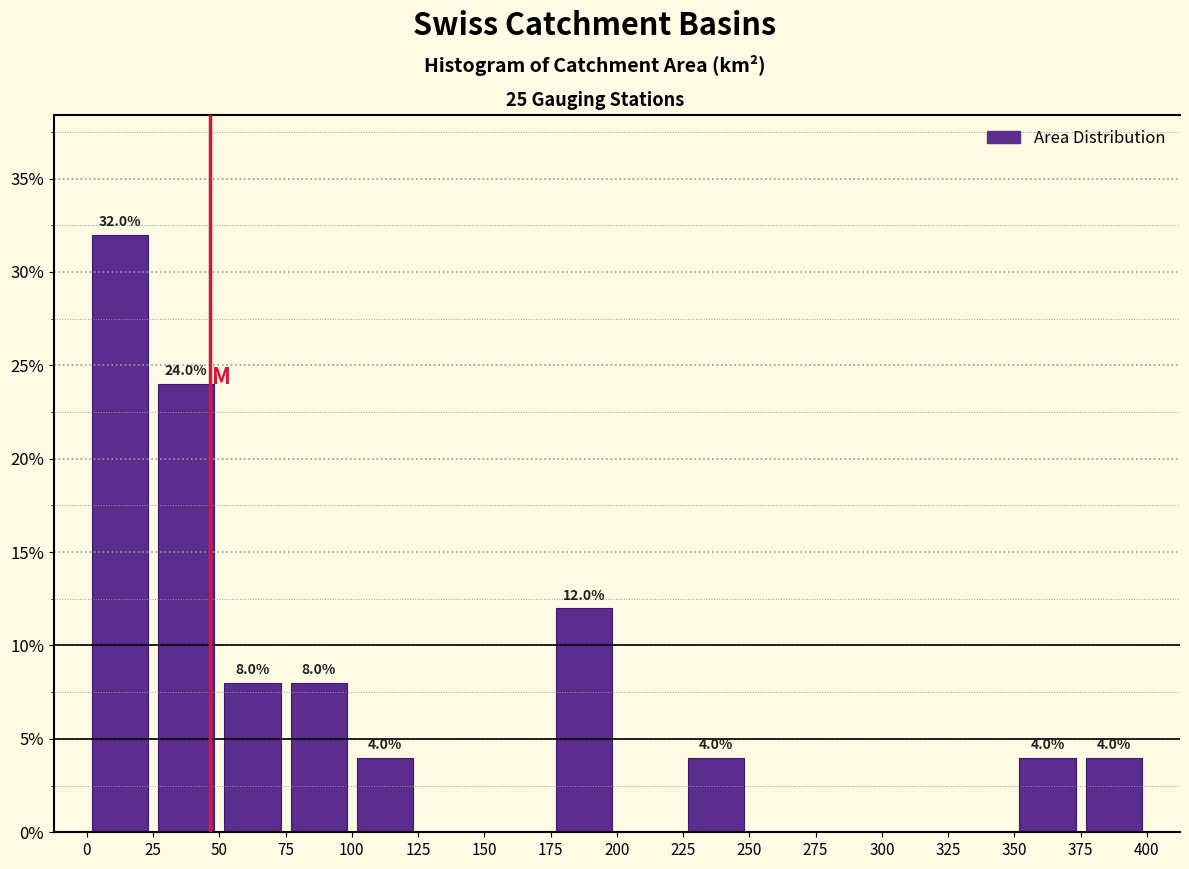

Over which range of the x-axis is the bar tallest?

0 to 25